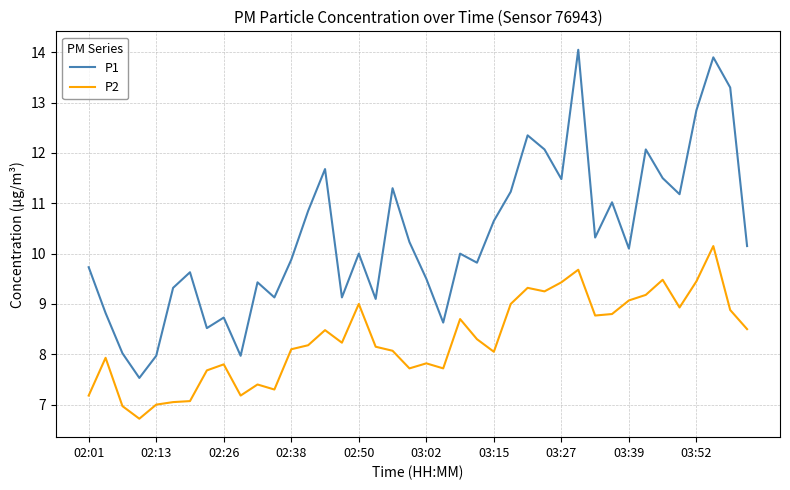

True or false: P2 and P1 intersect in this chart.

False